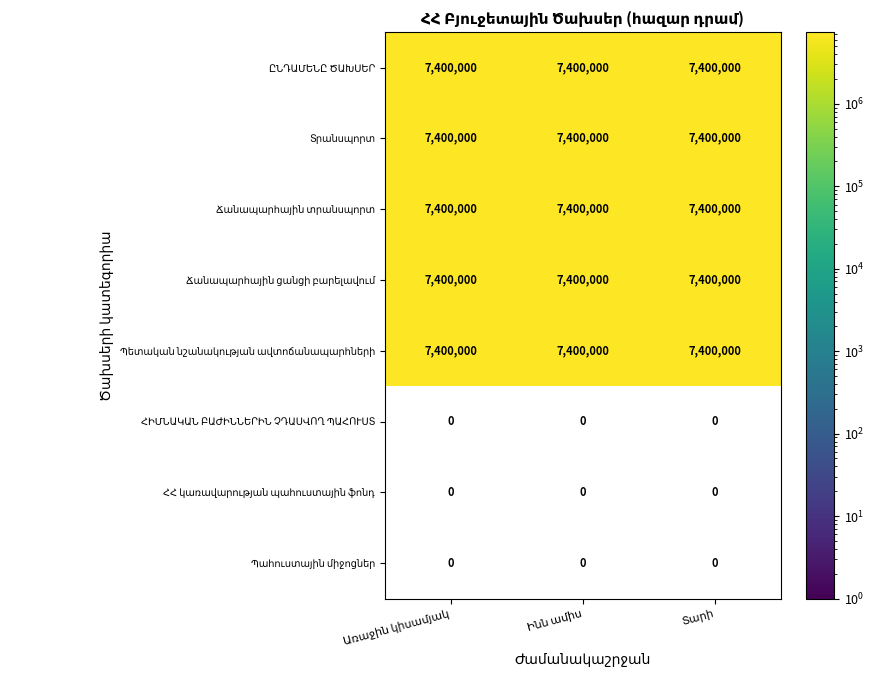

Rank the series at 2 from highest to lowest value.

ԸՆԴԱՄԵՆԸ ԾԱԽՍԵՐ, Տրանսպորտ, Ճանապարհային տրանսպորտ, Ճանապարհային ցանցի բարելավում, Պետական նշանակության ավտոճանապարհների, ՀԻՄՆԱԿԱՆ ԲԱԺԻՆՆԵՐԻՆ ՉԴԱՍՎՈՂ ՊԱՀՈՒՍՏ, ՀՀ կառավարության պահուստային ֆոնդ, Պահուստային միջոցներ